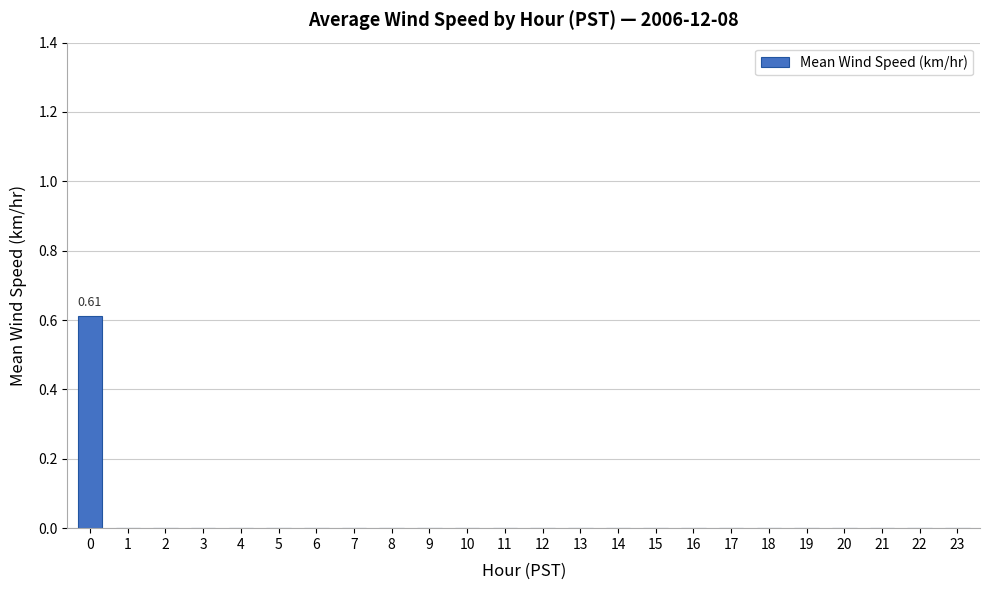

List the labels in order of value, smallest first.

1, 2, 3, 4, 5, 6, 7, 8, 9, 10, 11, 12, 13, 14, 15, 16, 17, 18, 19, 20, 21, 22, 23, 0